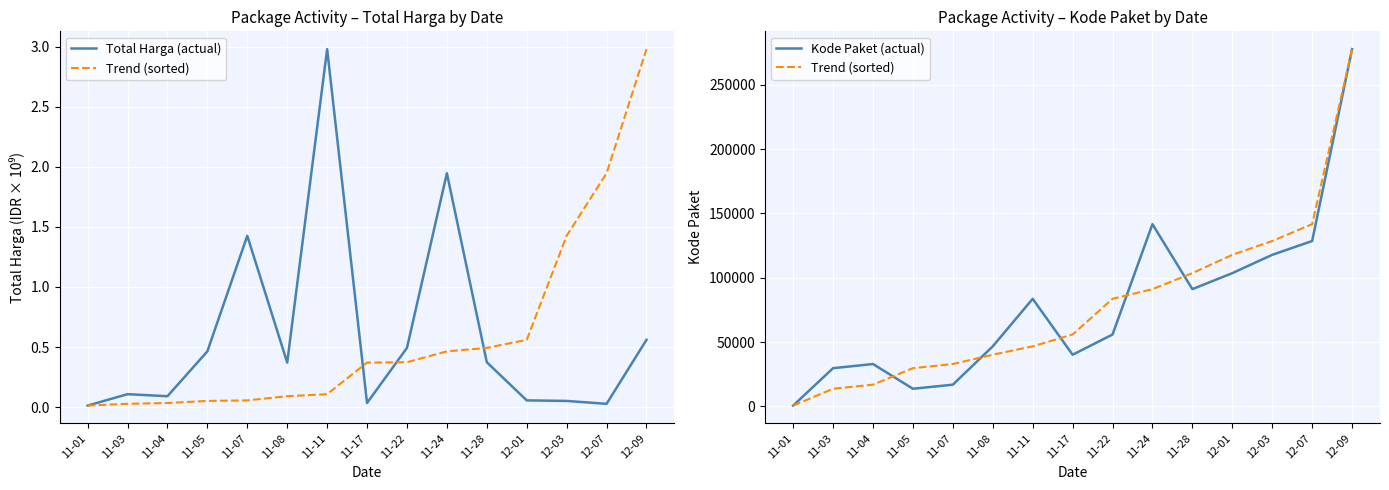

What are all the series names shown in the legend?

Total Harga (actual), Trend (sorted), Kode Paket (actual)